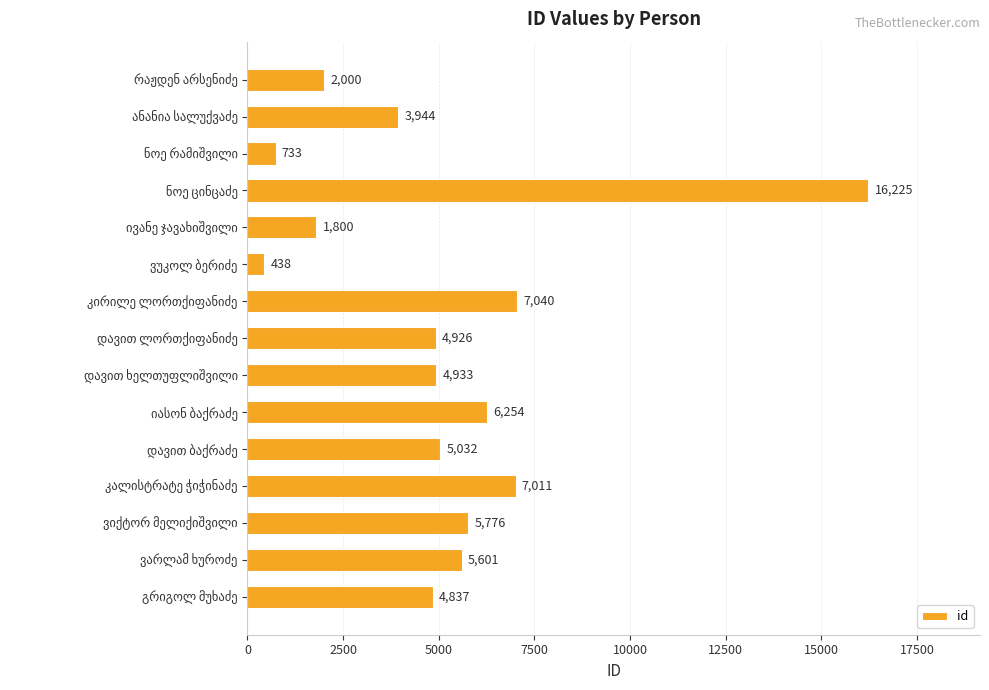

How many bars are there in total?

15